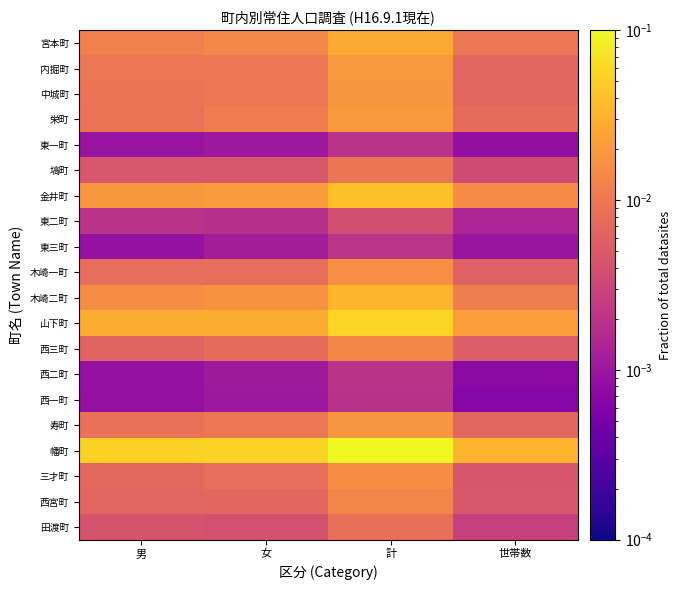

Which label corresponds to the largest value in the chart?

計